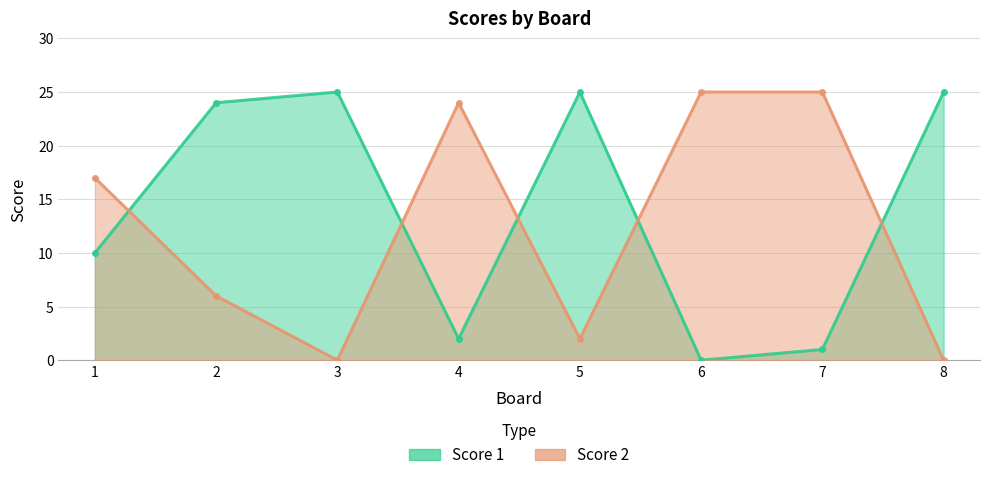

Where is the first local minimum for Score 2?

3